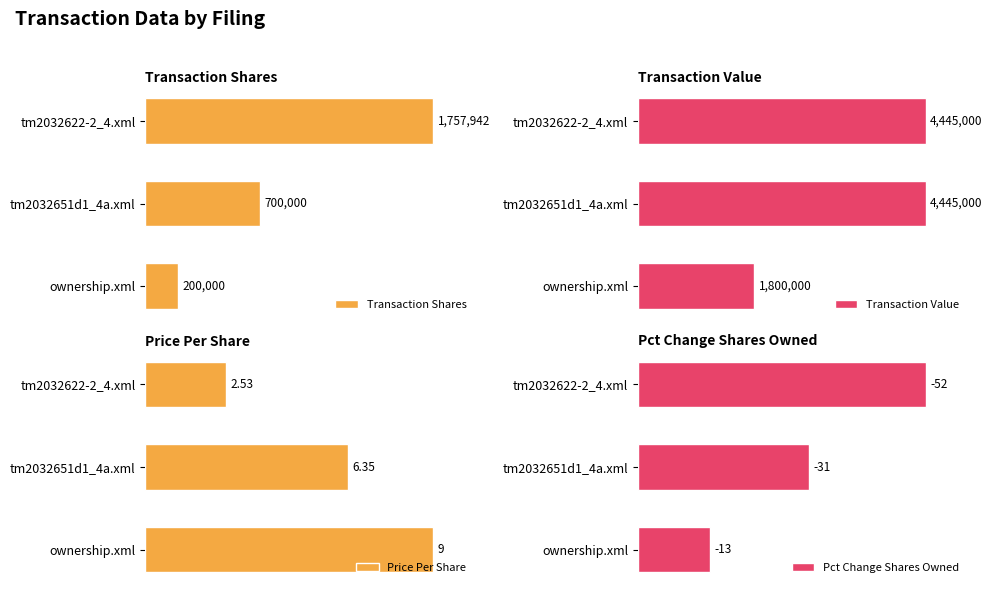

Rank the categories by Pct Change Shares Owned value from lowest to highest.

ownership.xml, tm2032651d1_4a.xml, tm2032622-2_4.xml